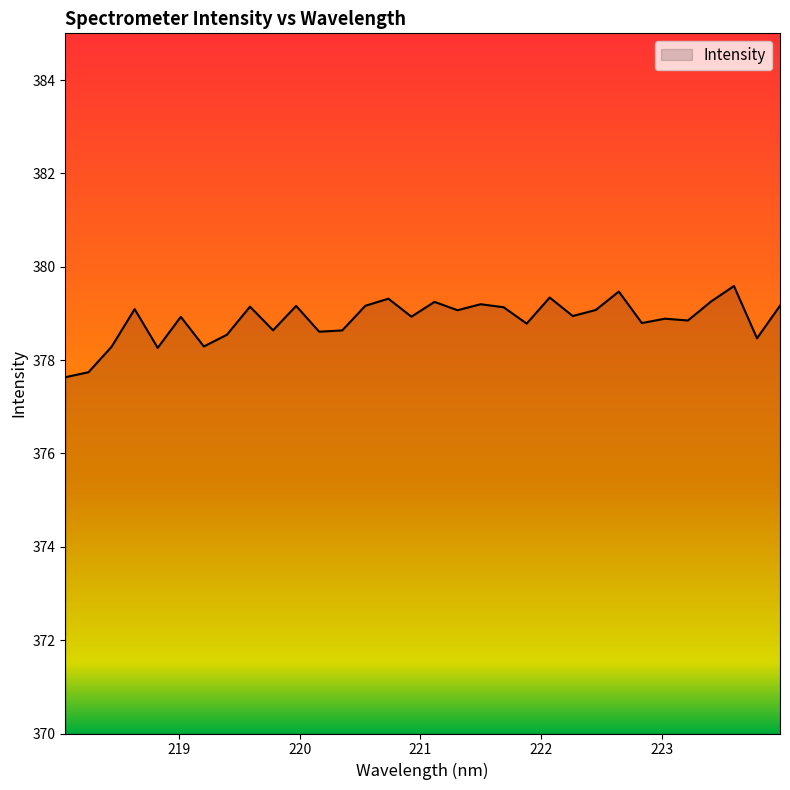

What is the smallest value displayed?

377.6